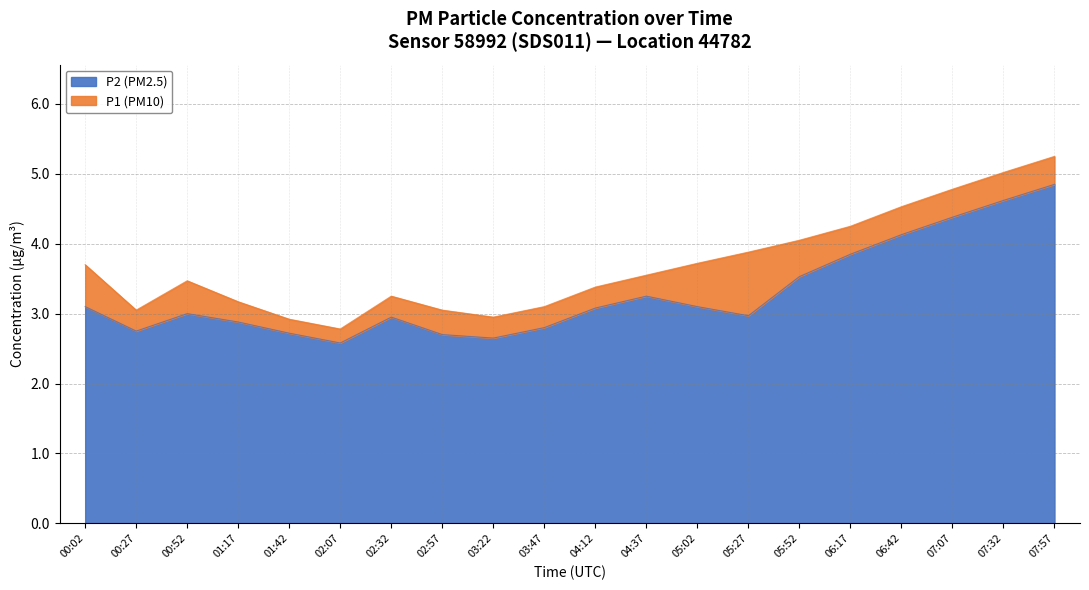

At how many categories does at least one series exceed 4?

6